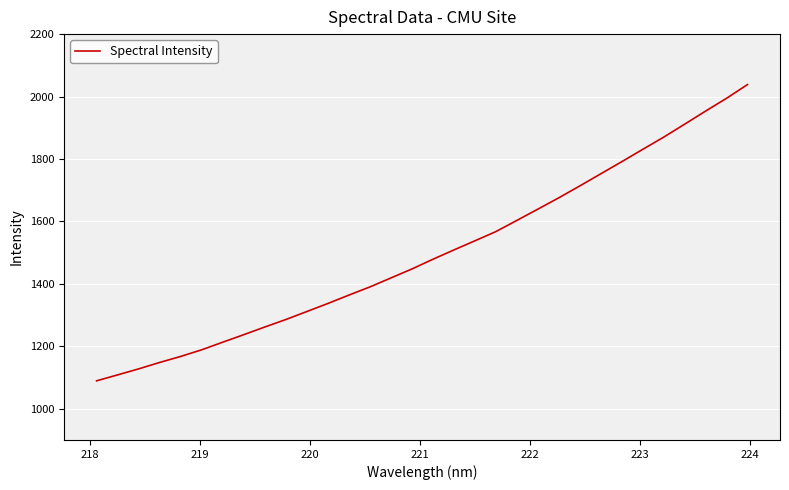

What is the minimum value shown in the chart?

1089.4